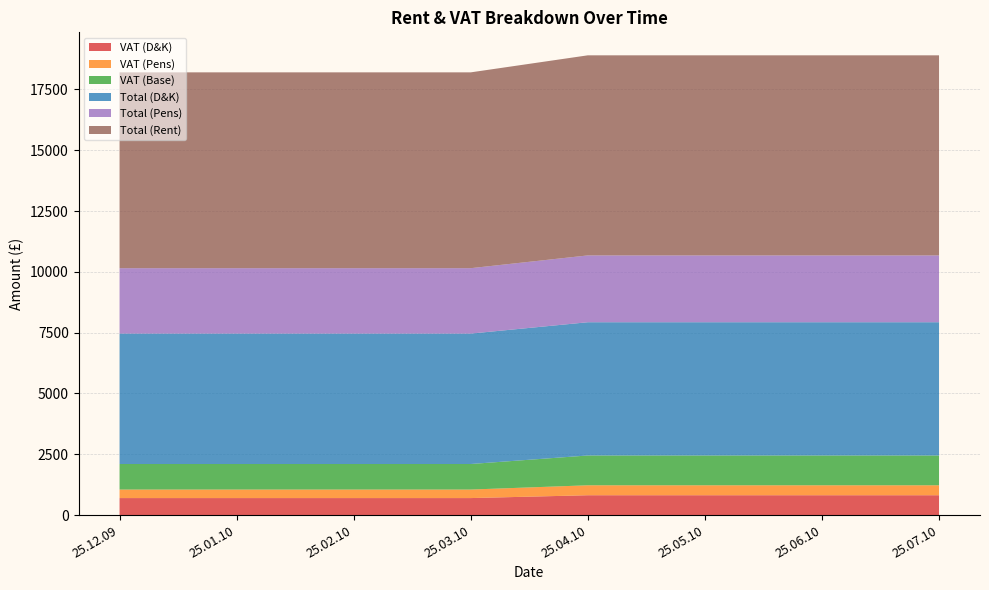

Reading left to right, extract all data points from this chart.

VAT (D&K): 25.12.09=699.3	25.01.10=699.3	25.02.10=699.3	25.03.10=699.3	25.04.10=815.9	25.05.10=815.9	25.06.10=815.9	25.07.10=815.9
VAT (Pens): 25.12.09=350.7	25.01.10=350.7	25.02.10=350.7	25.03.10=350.7	25.04.10=409.1	25.05.10=409.1	25.06.10=409.1	25.07.10=409.1
VAT (Base): 25.12.09=1050.0	25.01.10=1050.0	25.02.10=1050.0	25.03.10=1050.0	25.04.10=1225.0	25.05.10=1225.0	25.06.10=1225.0	25.07.10=1225.0
Total (D&K): 25.12.09=5361.3	25.01.10=5361.3	25.02.10=5361.3	25.03.10=5361.3	25.04.10=5477.9	25.05.10=5477.9	25.06.10=5477.9	25.07.10=5477.9
Total (Pens): 25.12.09=2688.7	25.01.10=2688.7	25.02.10=2688.7	25.03.10=2688.7	25.04.10=2747.2	25.05.10=2747.2	25.06.10=2747.2	25.07.10=2747.2
Total (Rent): 25.12.09=8050.0	25.01.10=8050.0	25.02.10=8050.0	25.03.10=8050.0	25.04.10=8225.0	25.05.10=8225.0	25.06.10=8225.0	25.07.10=8225.0